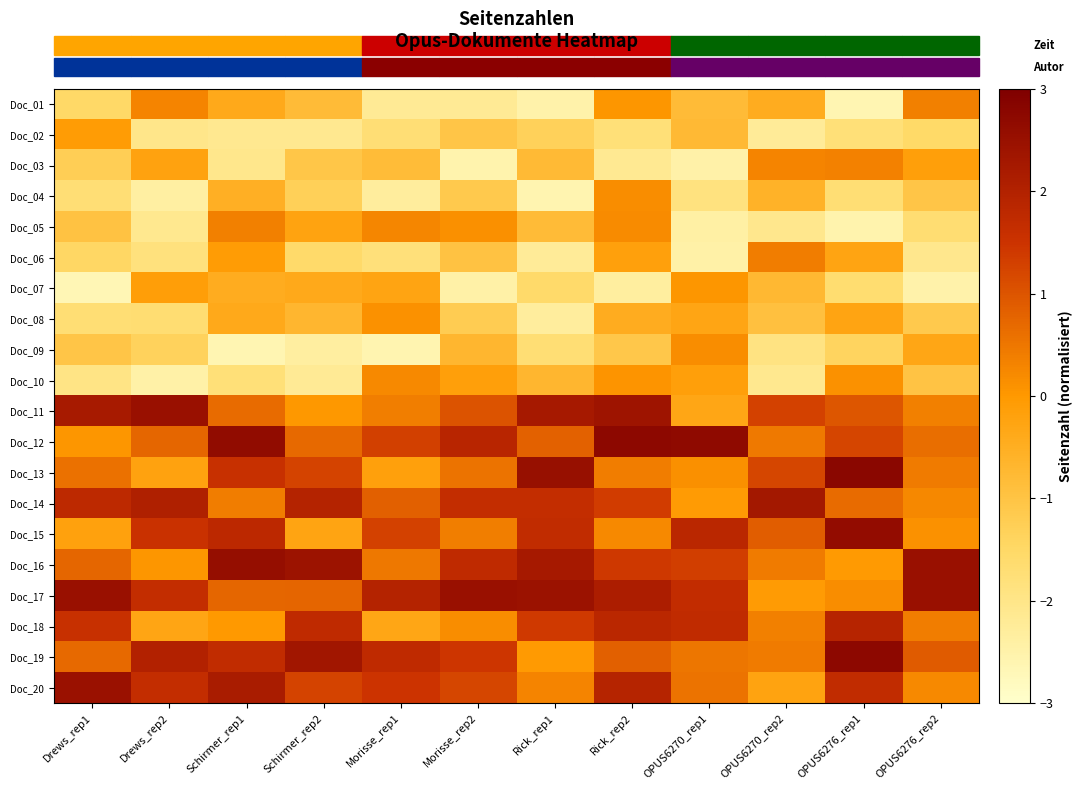

How many distinct data groups are displayed?

20